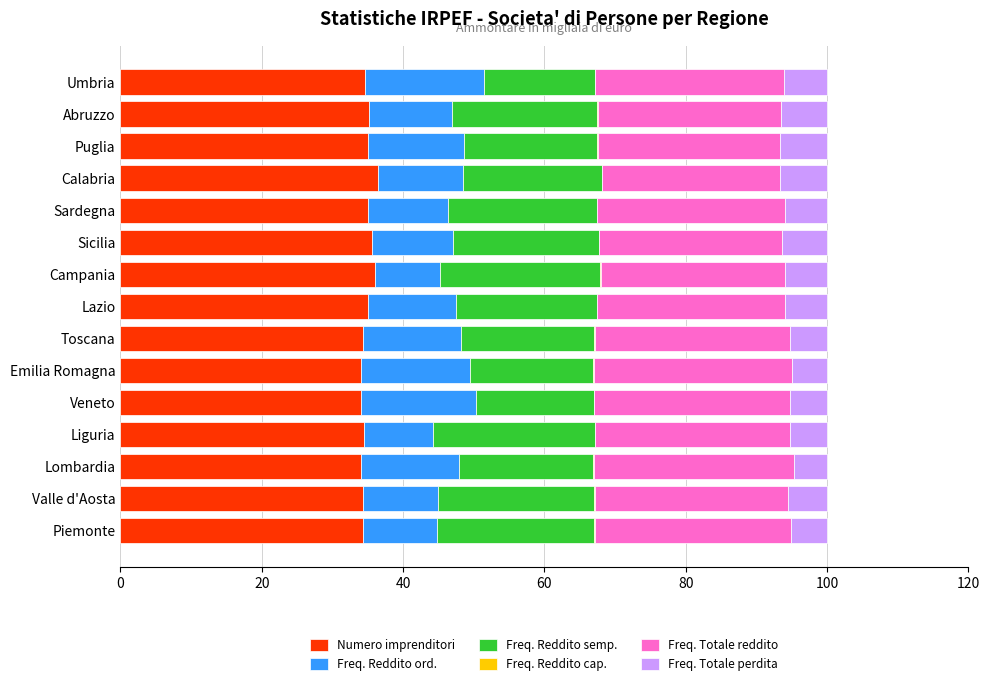

How many categories are shown in the chart?

15